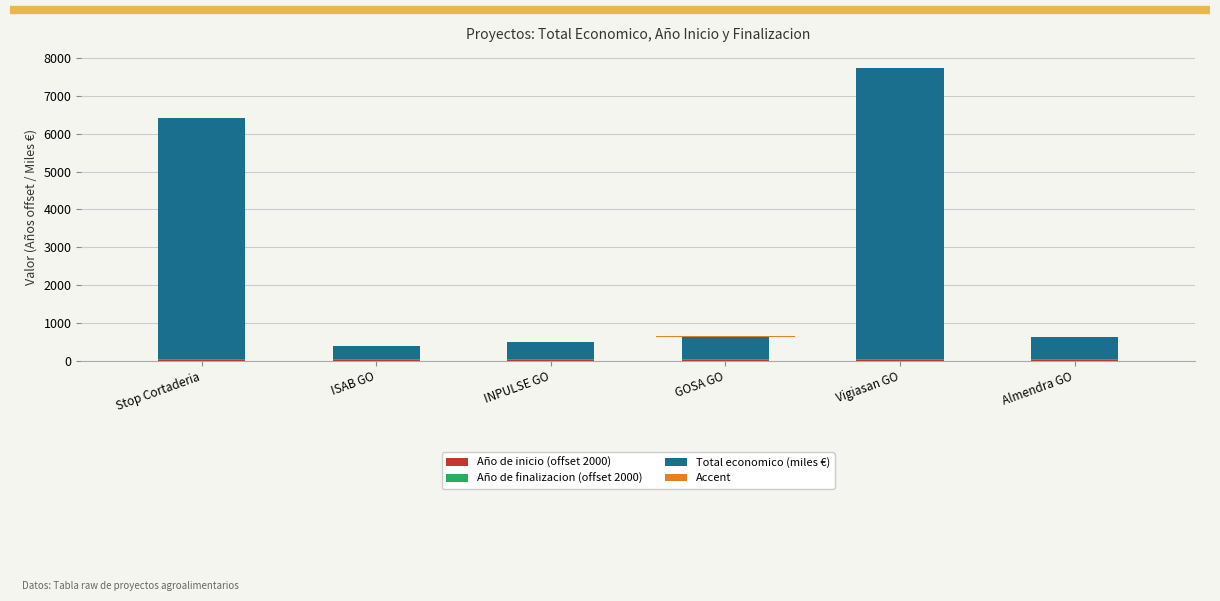

What is the difference between the Total economico (miles €) values at INPULSE GO and Stop Cortaderia?

5918.2